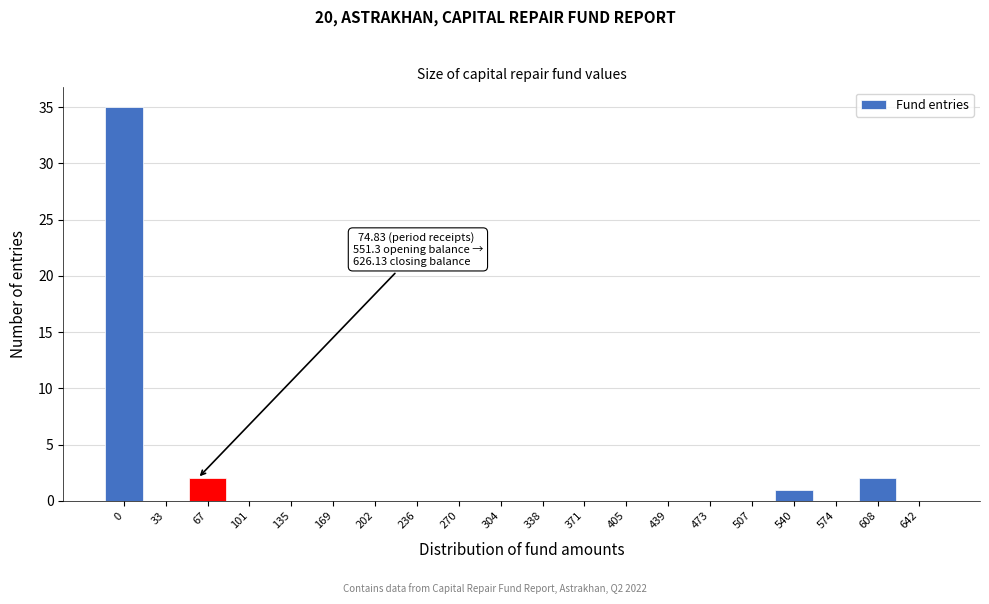

Reading left to right, list all the values displayed in this chart.

0=35	33=0	67=2	101=0	135=0	169=0	202=0	236=0	270=0	304=0	338=0	371=0	405=0	439=0	473=0	507=0	540=1	574=0	608=2	642=0